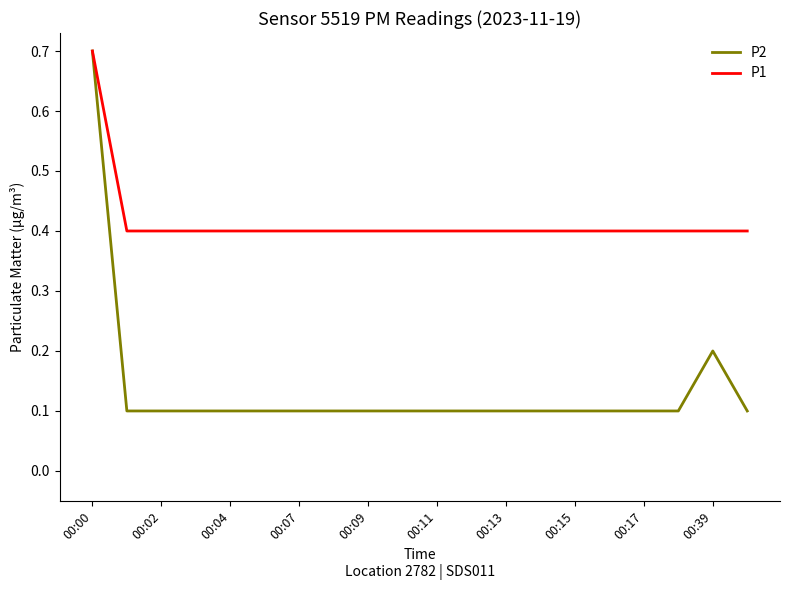

Rank the series by their average value, from lowest to highest.

P2, P1